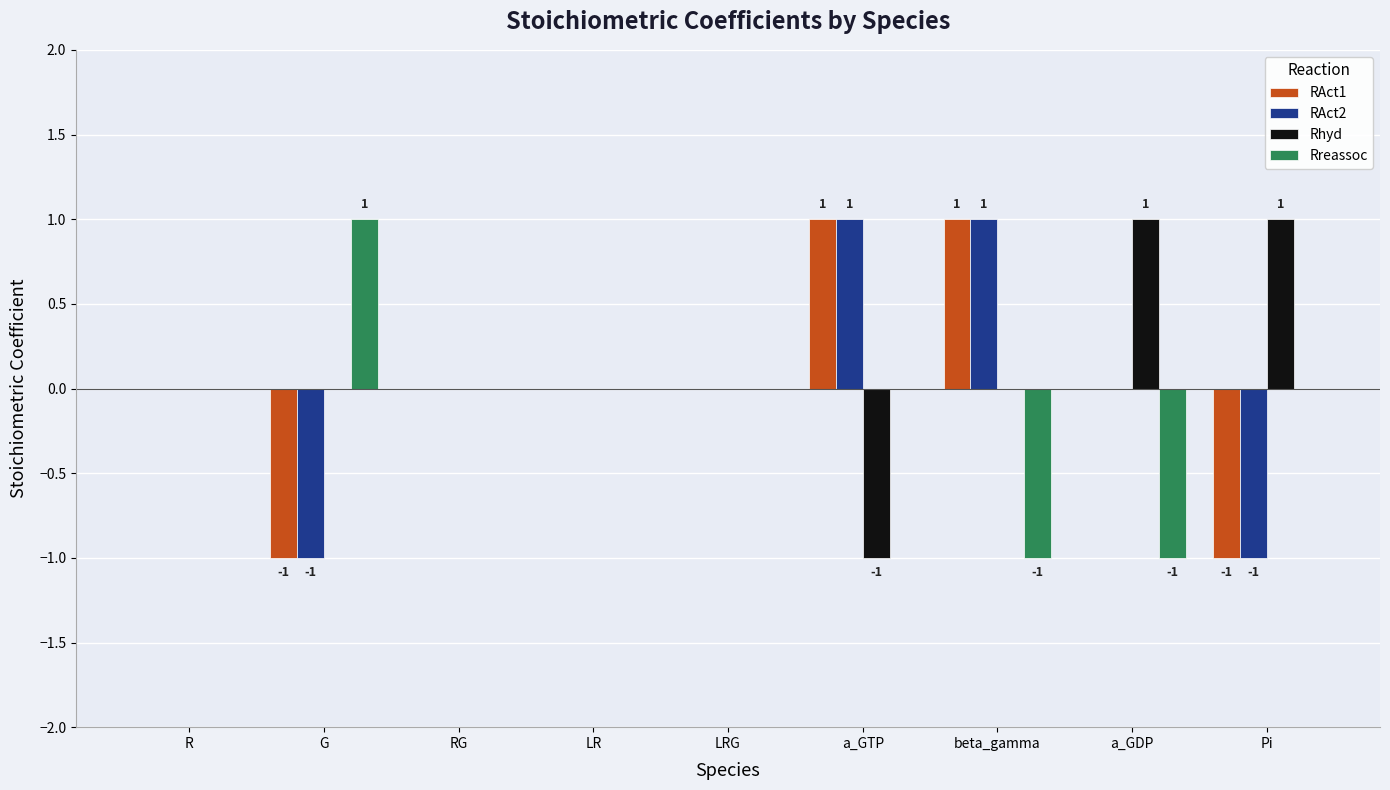

The RAct2 series shows 0 at LRG. True or false?

True